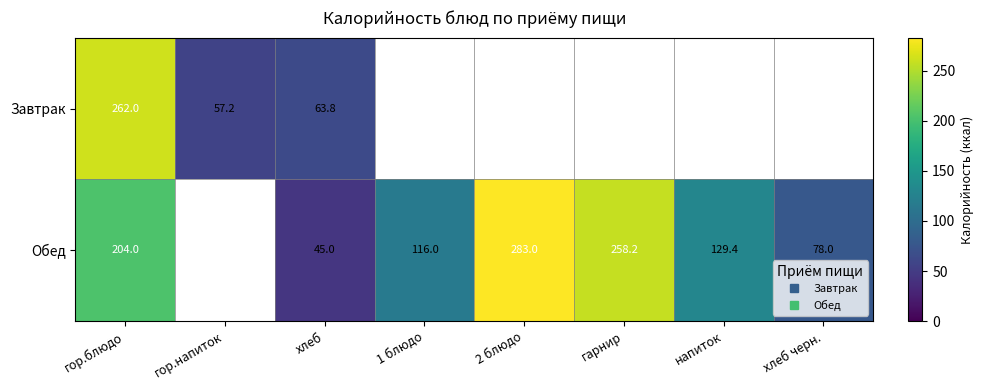

What is the sum of all Обед values?

1113.6